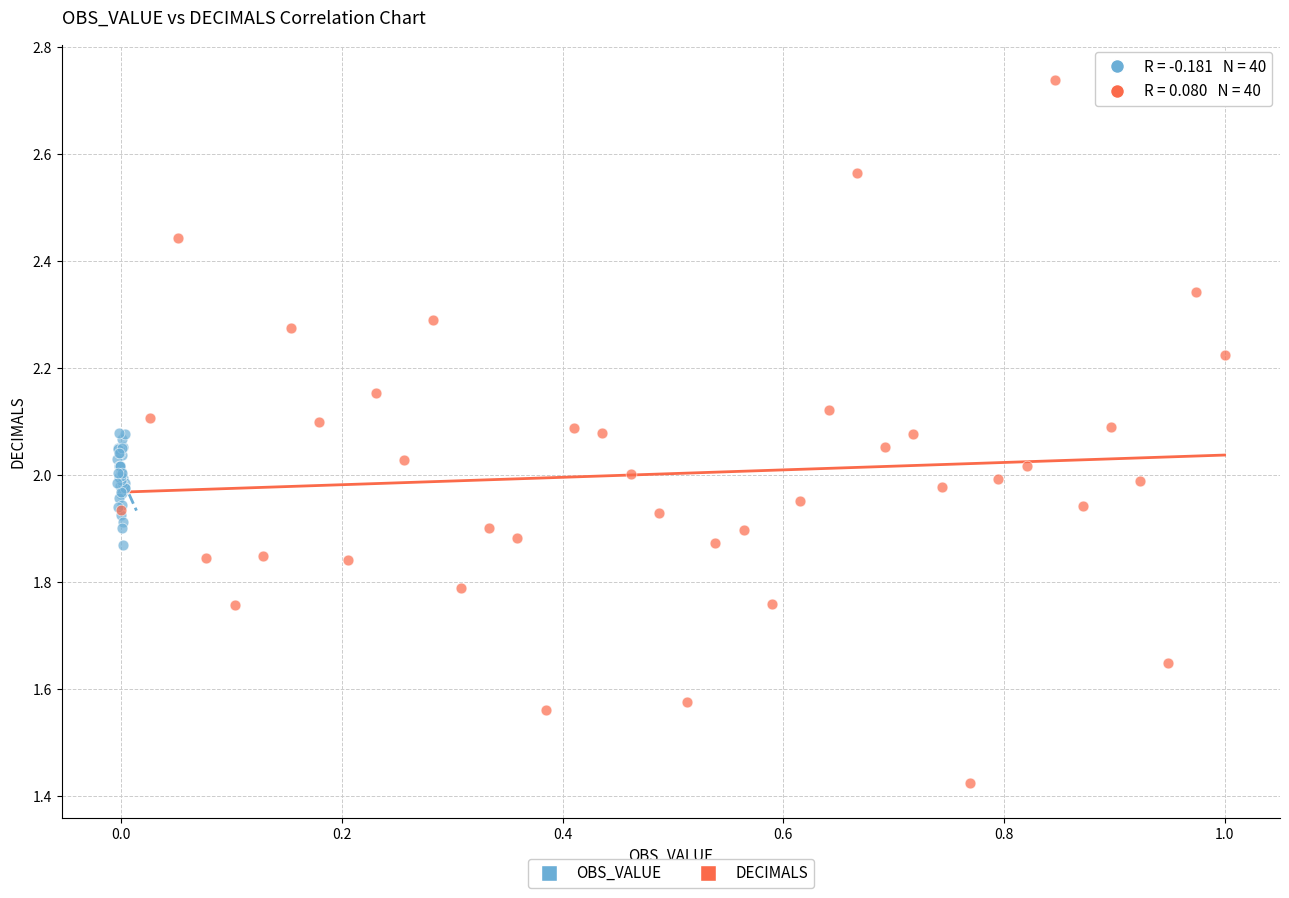

Which series contains the lowest Y value?

DECIMALS